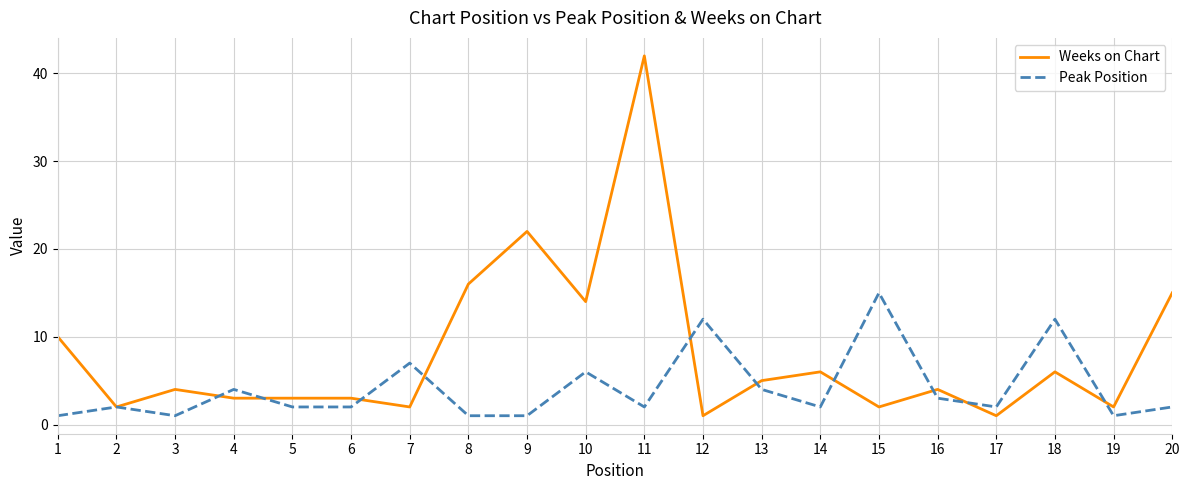

How many interior local peaks does the Peak Position series have?

7